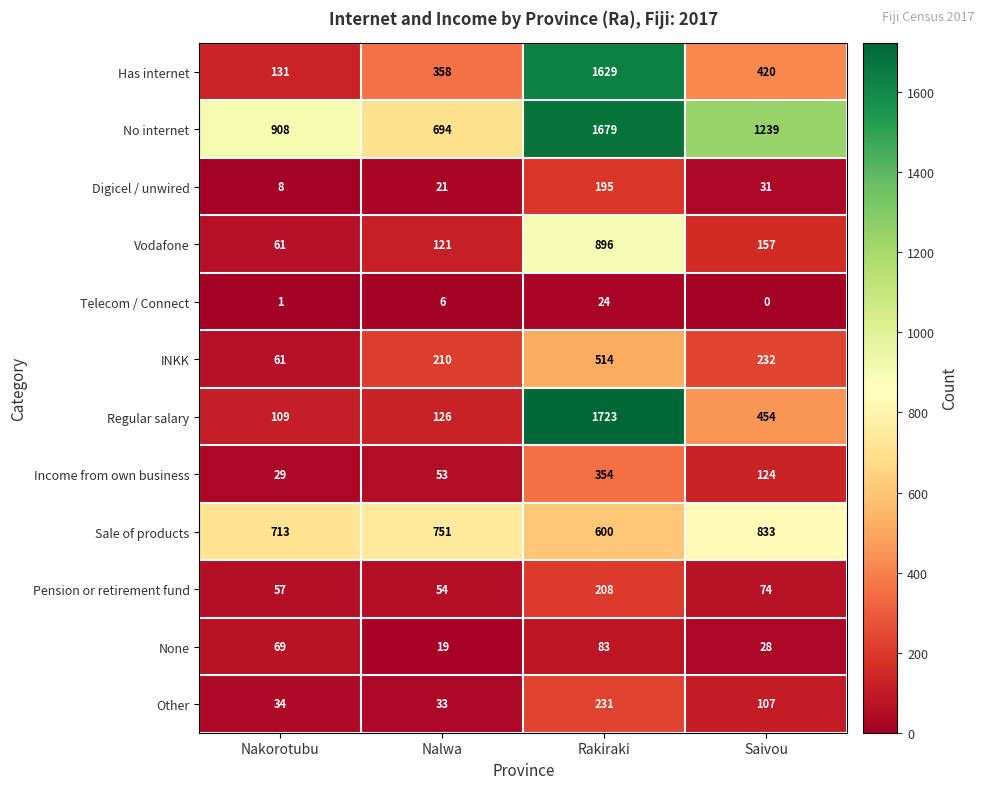

Which series has the widest spread of values?

Regular salary